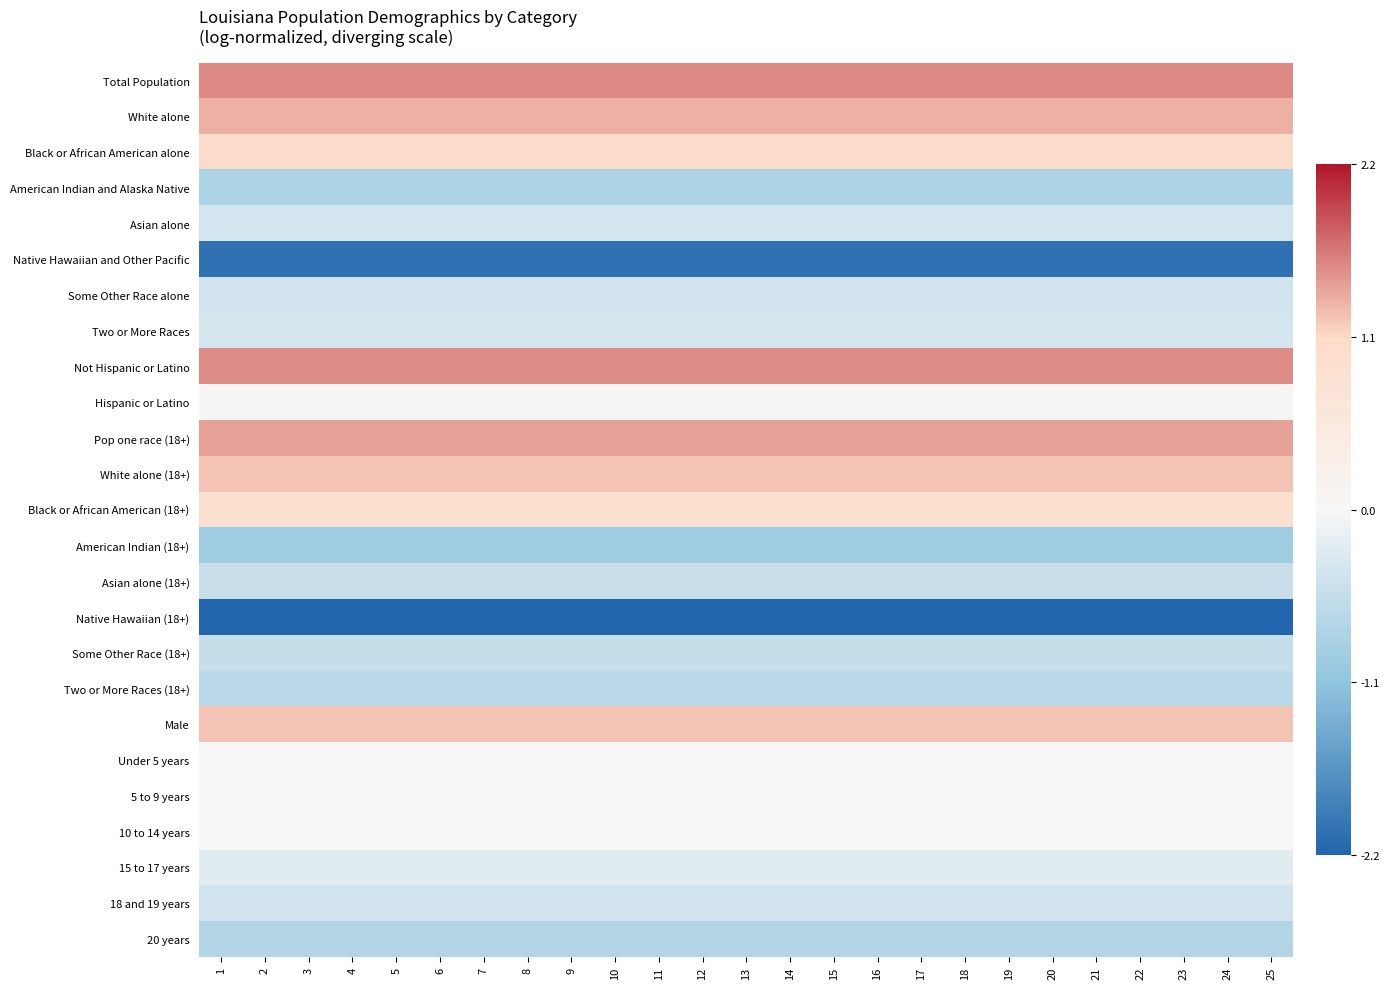

At how many categories does at least one series exceed 0?

25